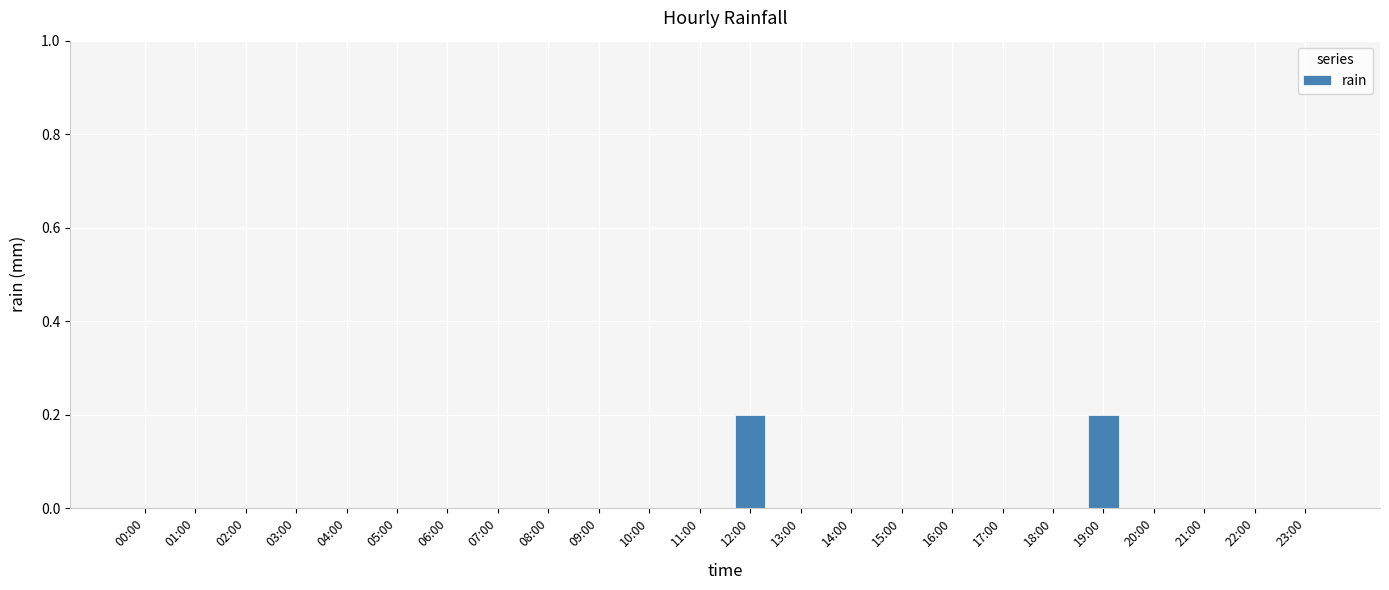

What is the sum of all values?

0.4